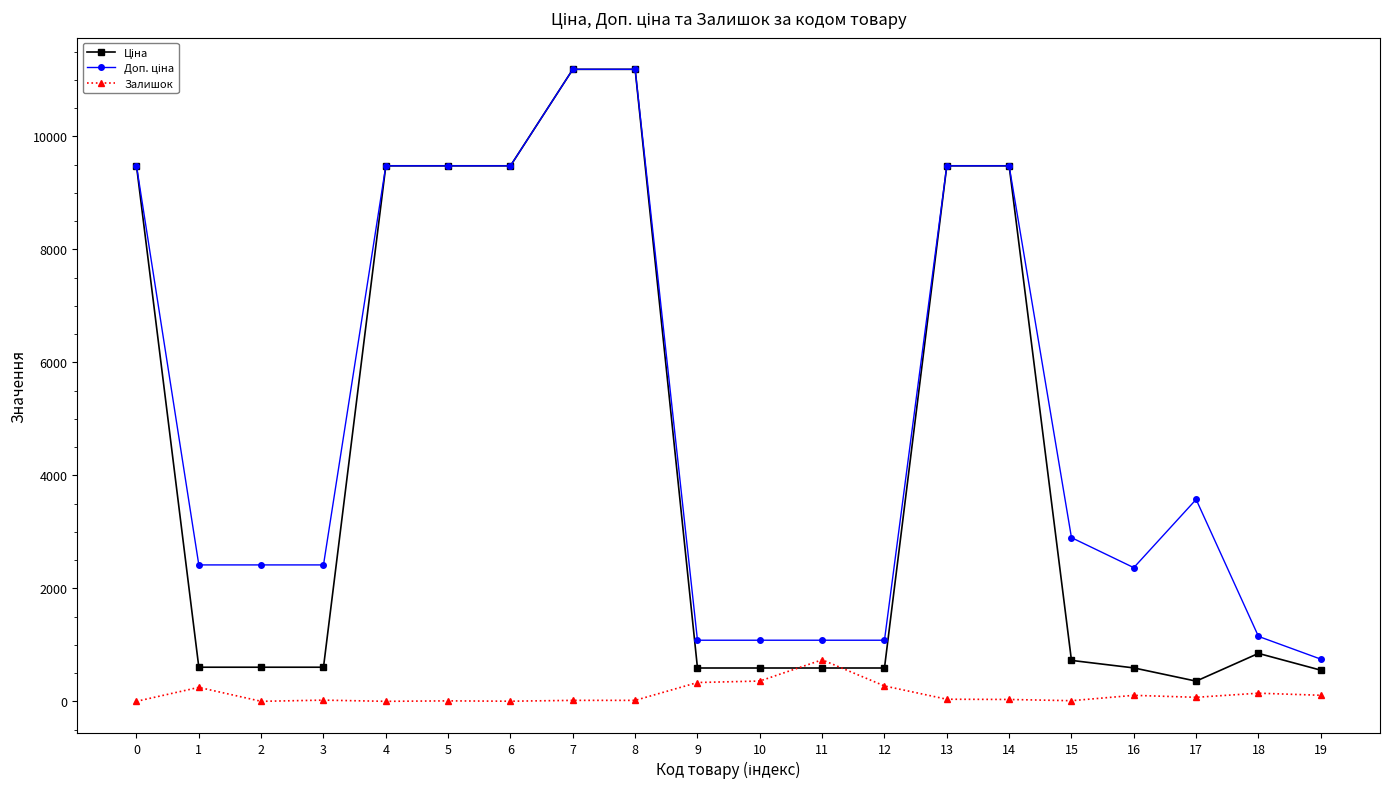

What is the maximum value shown in the chart?

11188.2